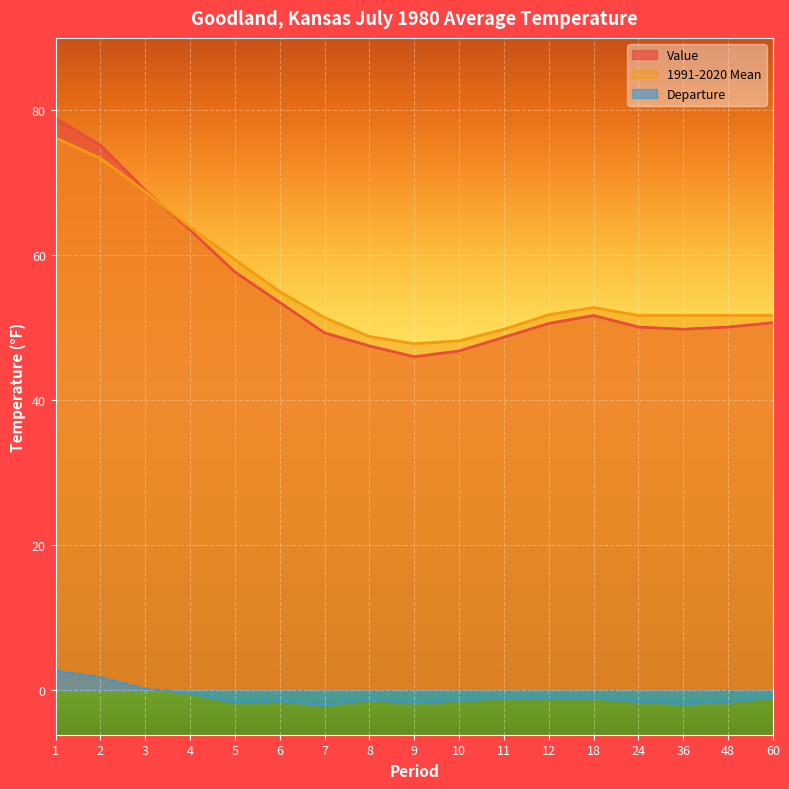

At how many categories does at least one series exceed 44?

17